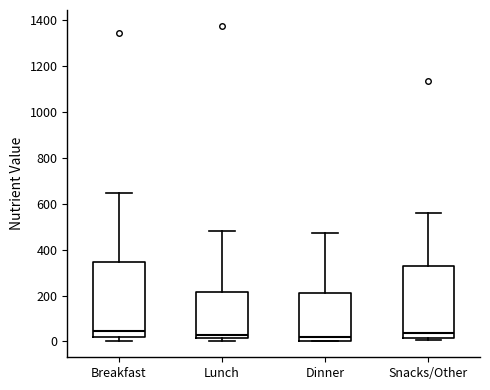

Where does the upper whisker of the box for Snacks/Other end on the y-axis? The values are not printed on the chart, so give them approximately, as read against the axis.

560